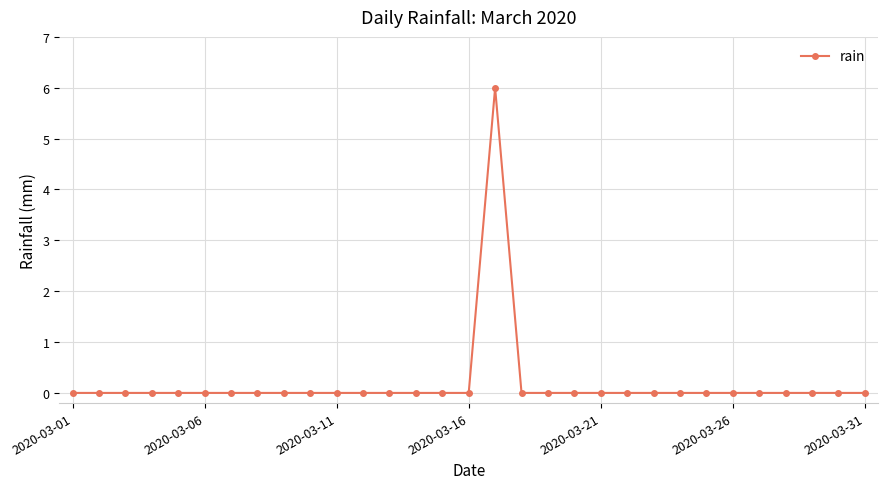

What is the difference between the maximum and minimum values?

6